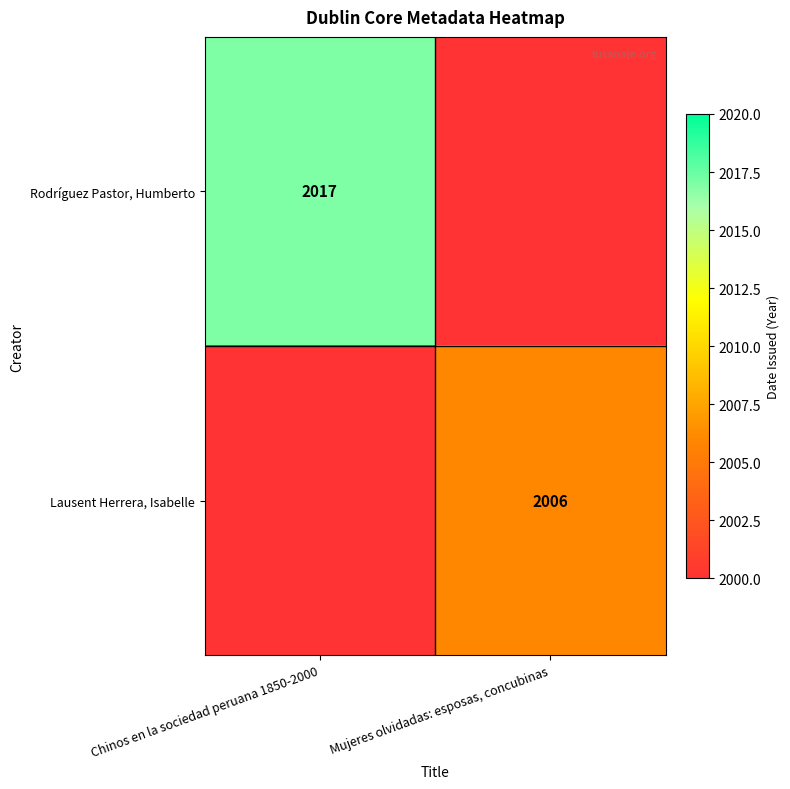

The value of Lausent Herrera, Isabelle at Mujeres olvidadas: esposas, concubinas is 2006. True or false?

True